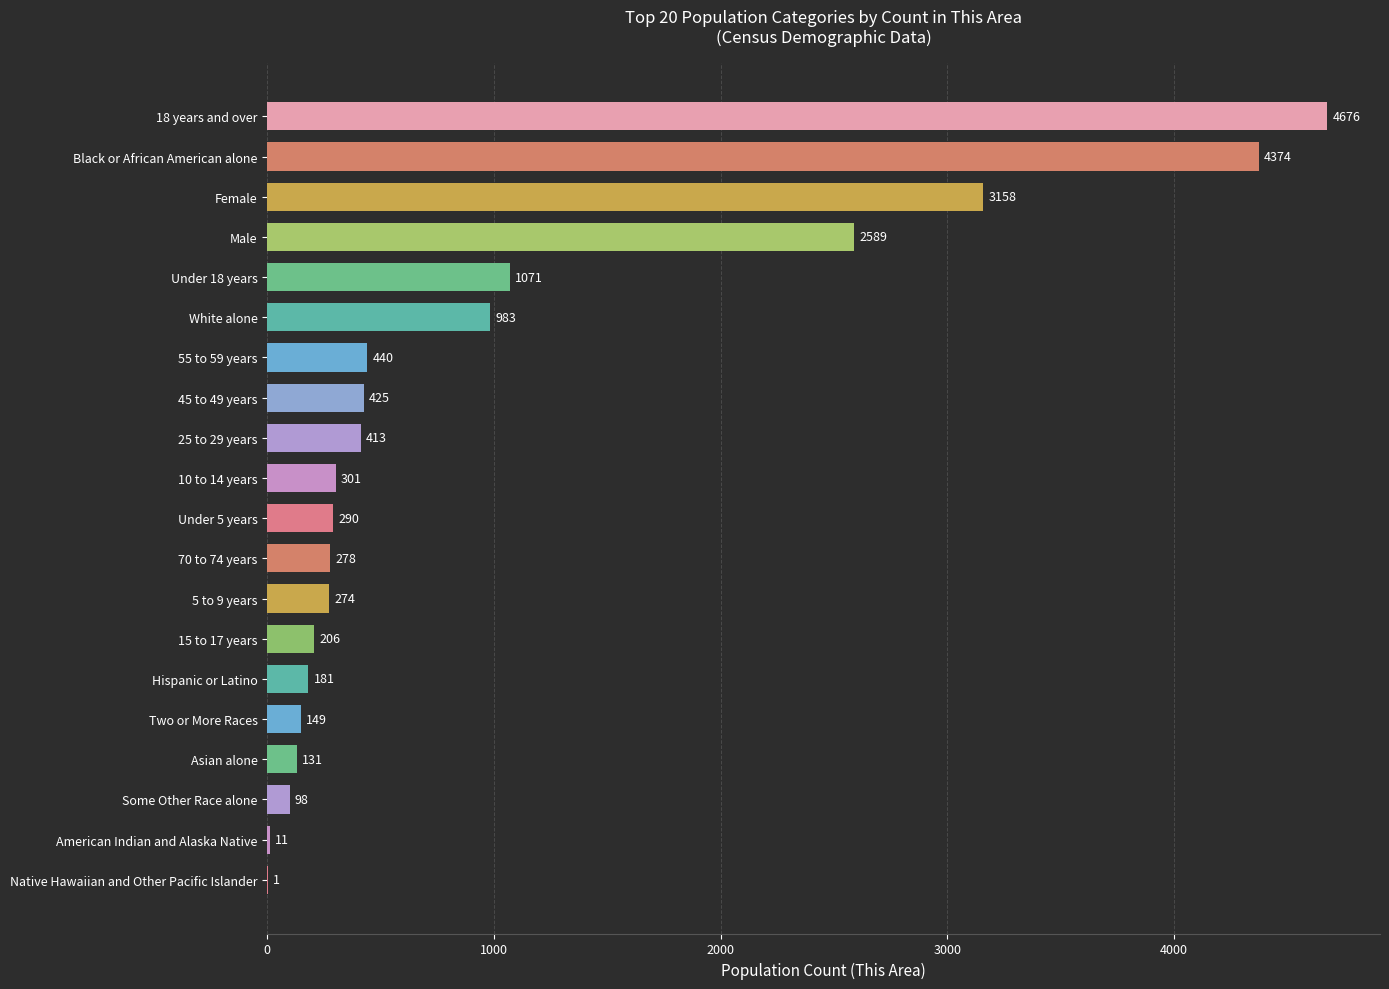

Which label corresponds to the largest value in the chart?

18 years and over